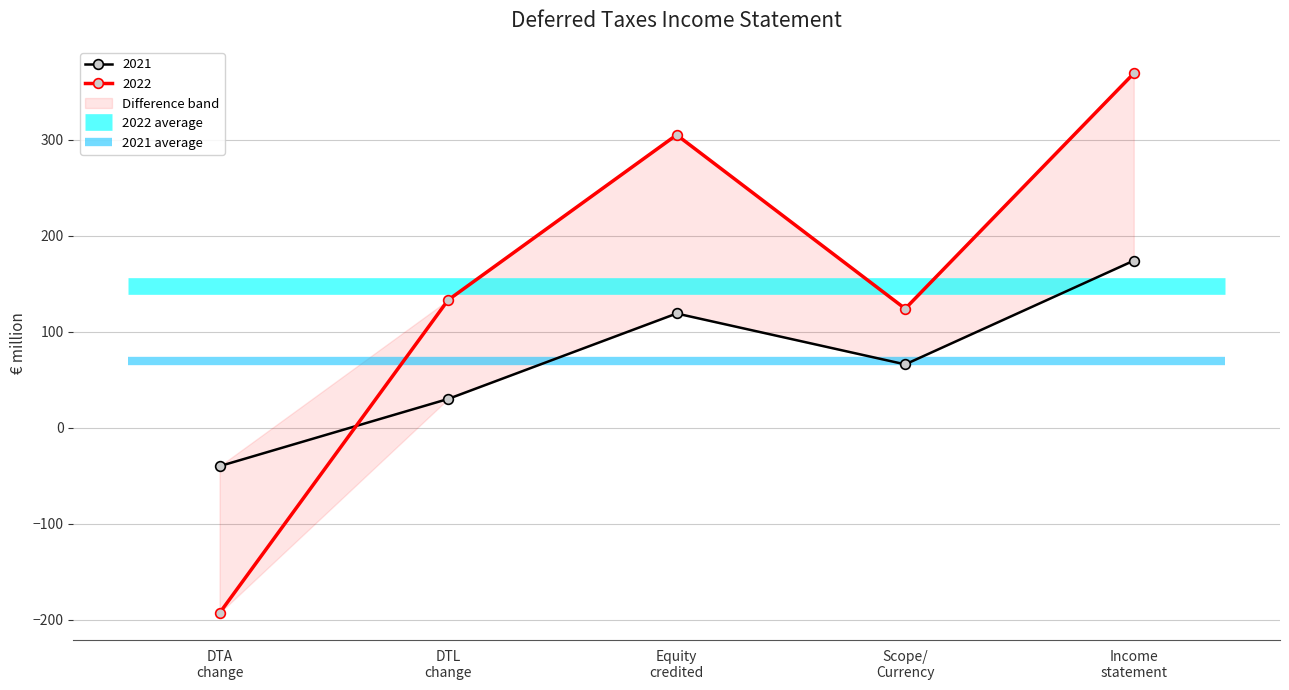

How many intersections are there between 2022 and 2021?

1